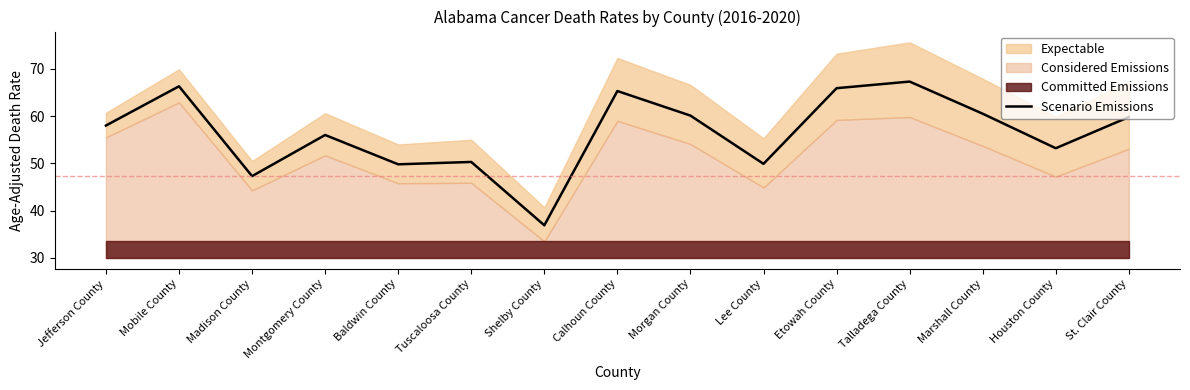

How many points are higher than both their immediate neighbors (excluding endpoints)?

5